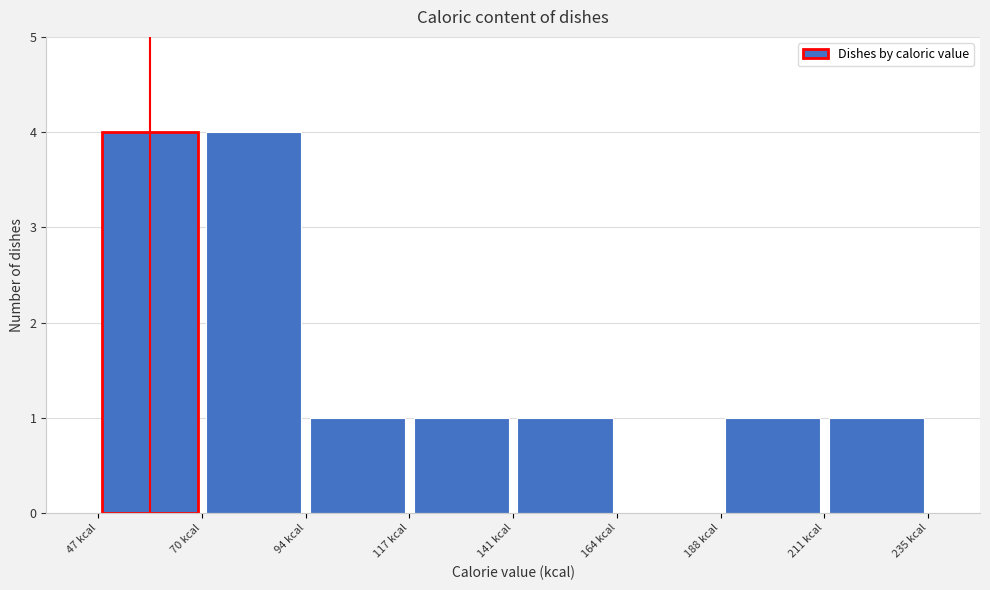

Reading left to right, list every bar in this chart as the range it spans on the x-axis followed by its height. Neither the bar edges nor the heights are printed on the chart, so give them approximately, as read against the axes.

45 to 70: 4
70 to 95: 4
95 to 115: 1
115 to 140: 1
140 to 165: 1
165 to 190: 0
190 to 210: 1
210 to 235: 1